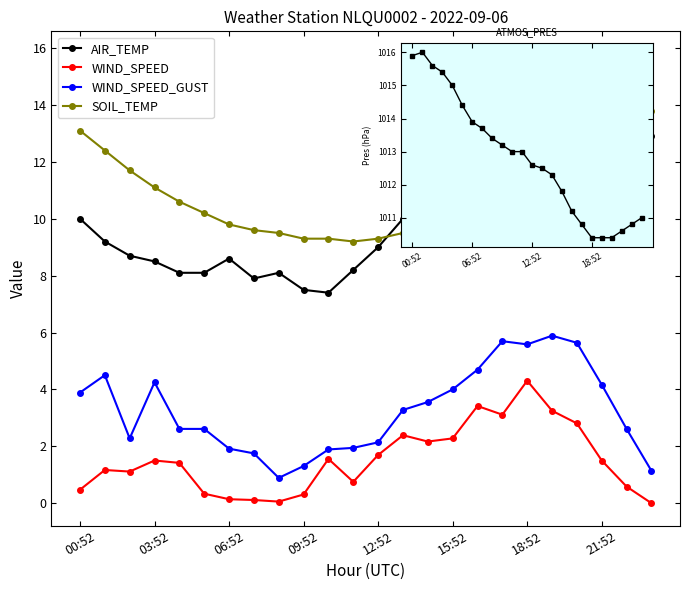

How many distinct data groups are displayed?

5